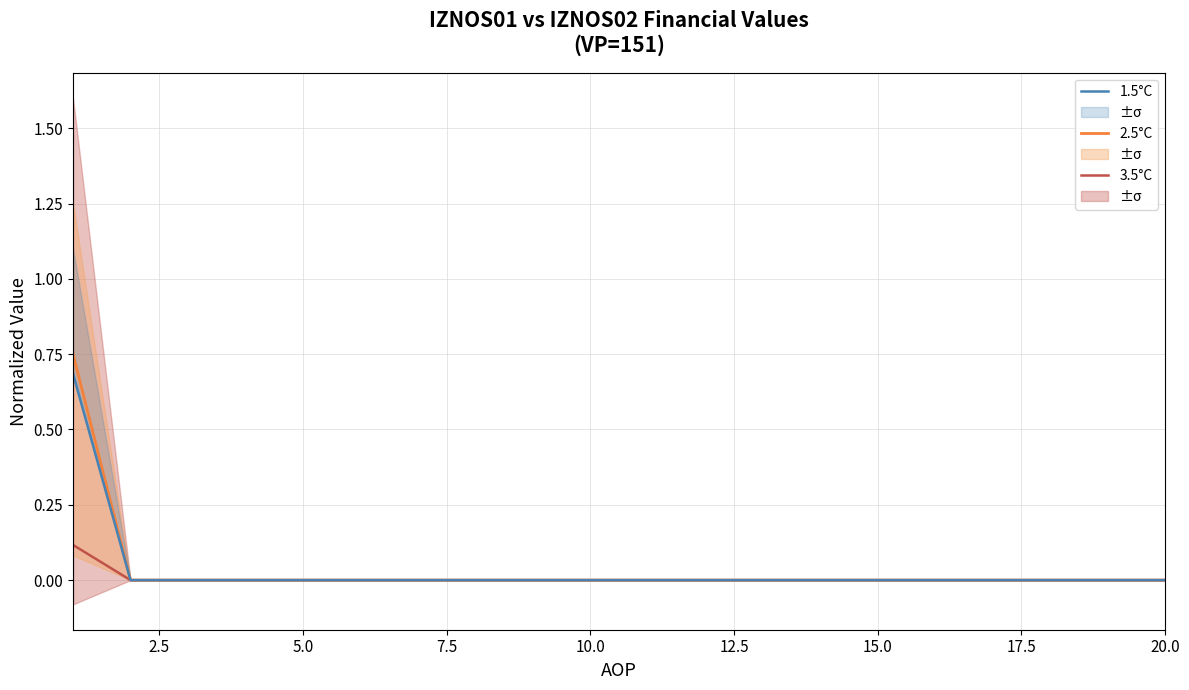

List the series in order of their peak value, lowest first.

3.5°C, 1.5°C, 2.5°C